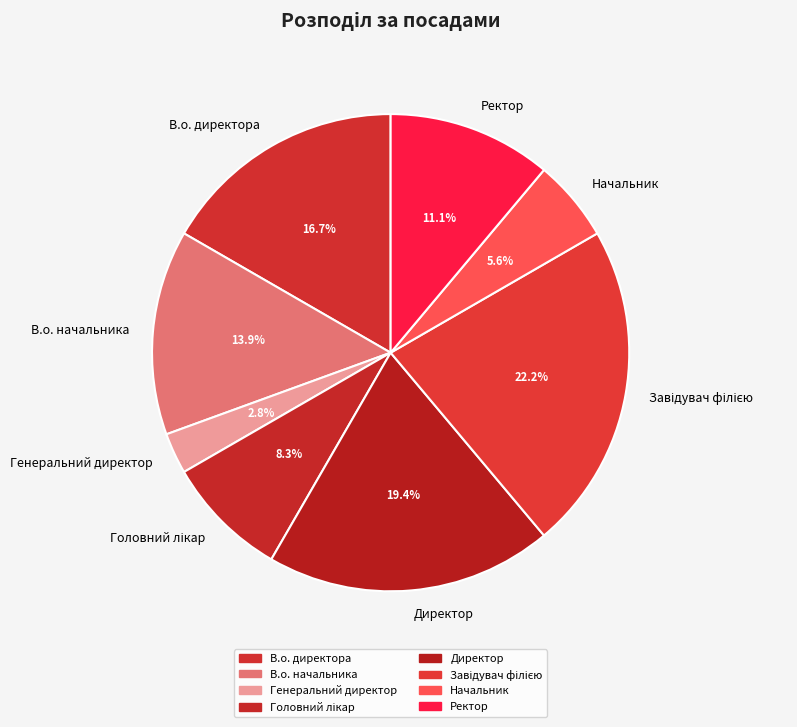

How much of the chart is everything except Начальник?

94.4%